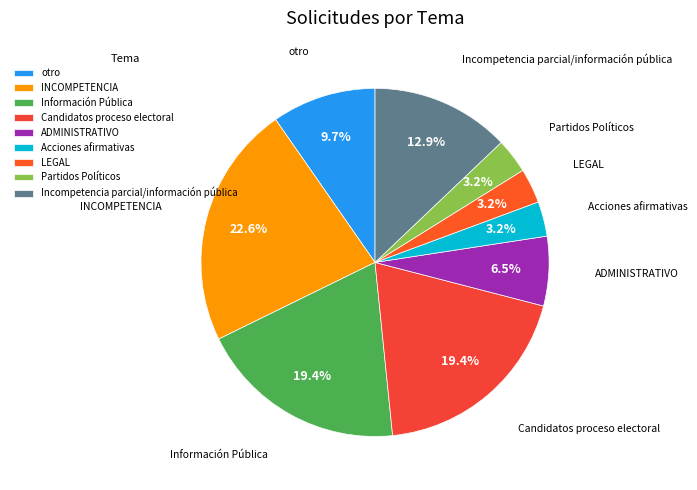

How many slices are in this pie chart?

9